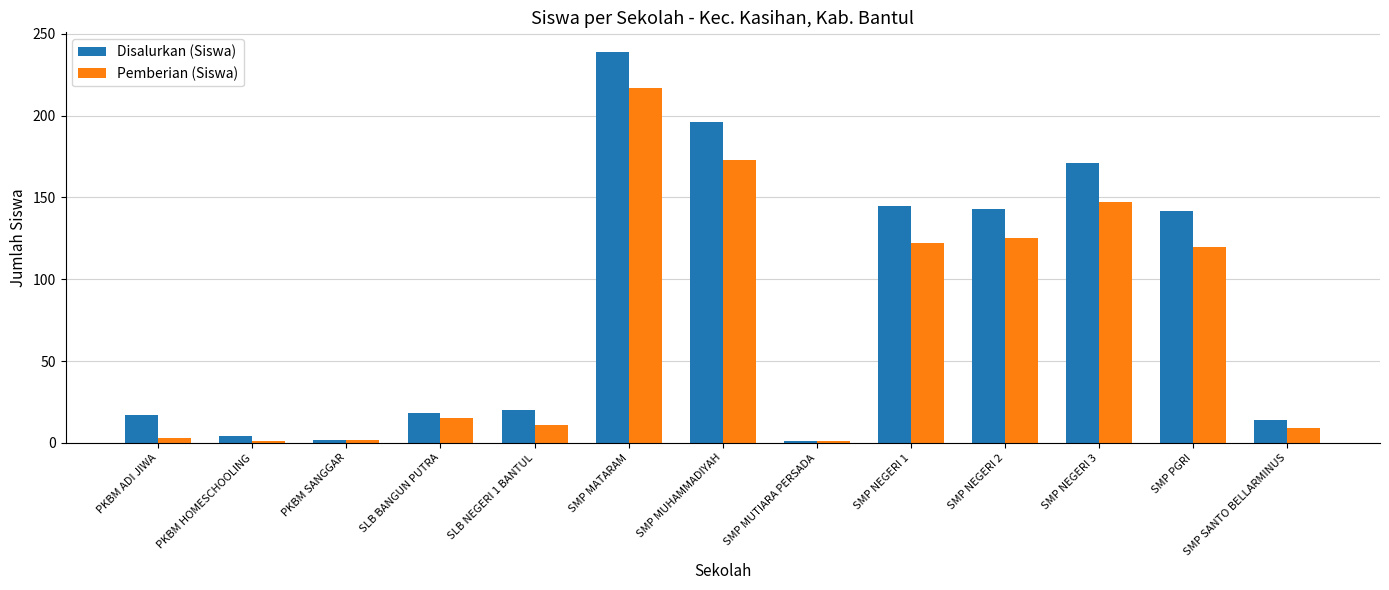

Rank the series by their maximum value, from lowest to highest.

Pemberian (Siswa), Disalurkan (Siswa)